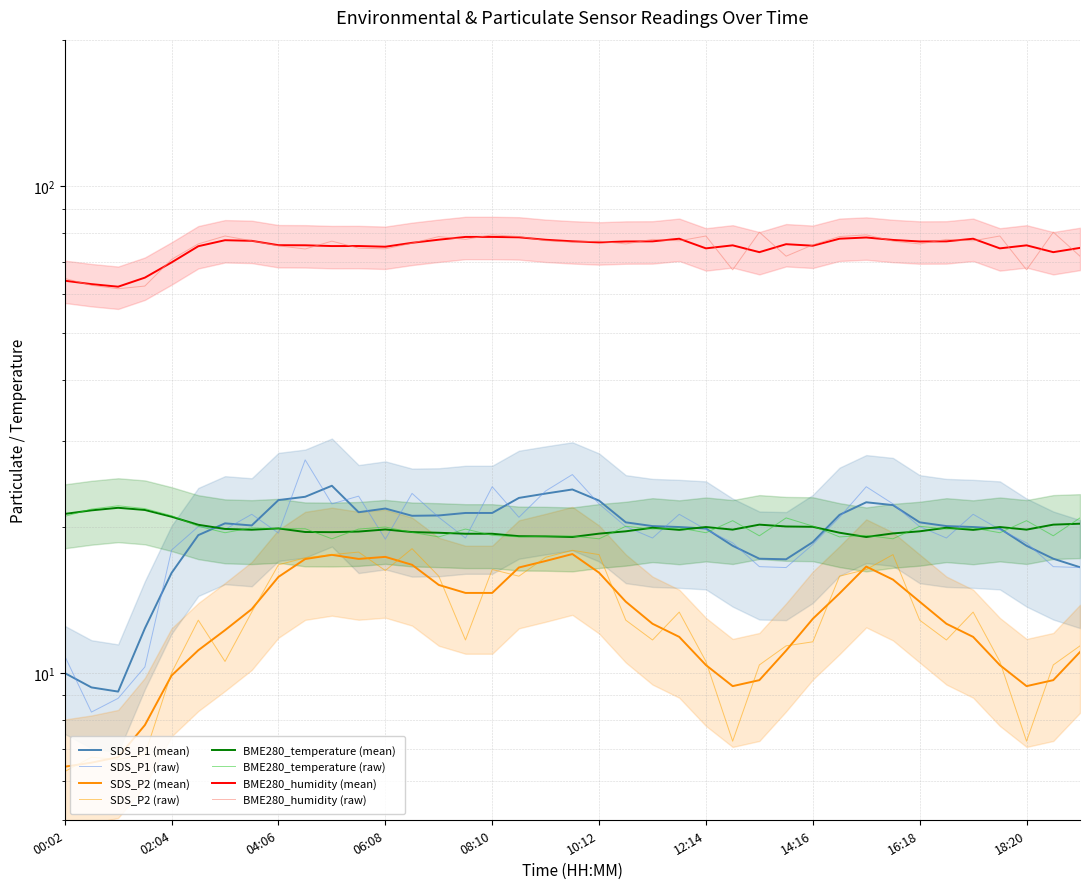

Is it true that SDS_P1 equals 8.0 at 22?

False